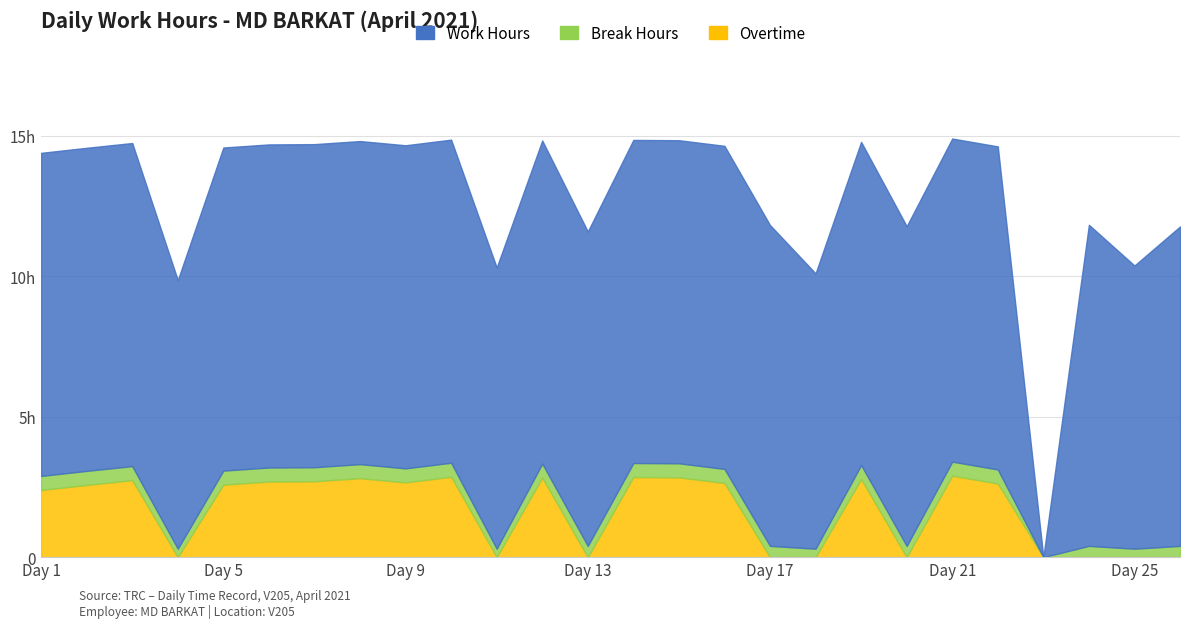

True or false: Work Hours and Overtime cross at least once.

False